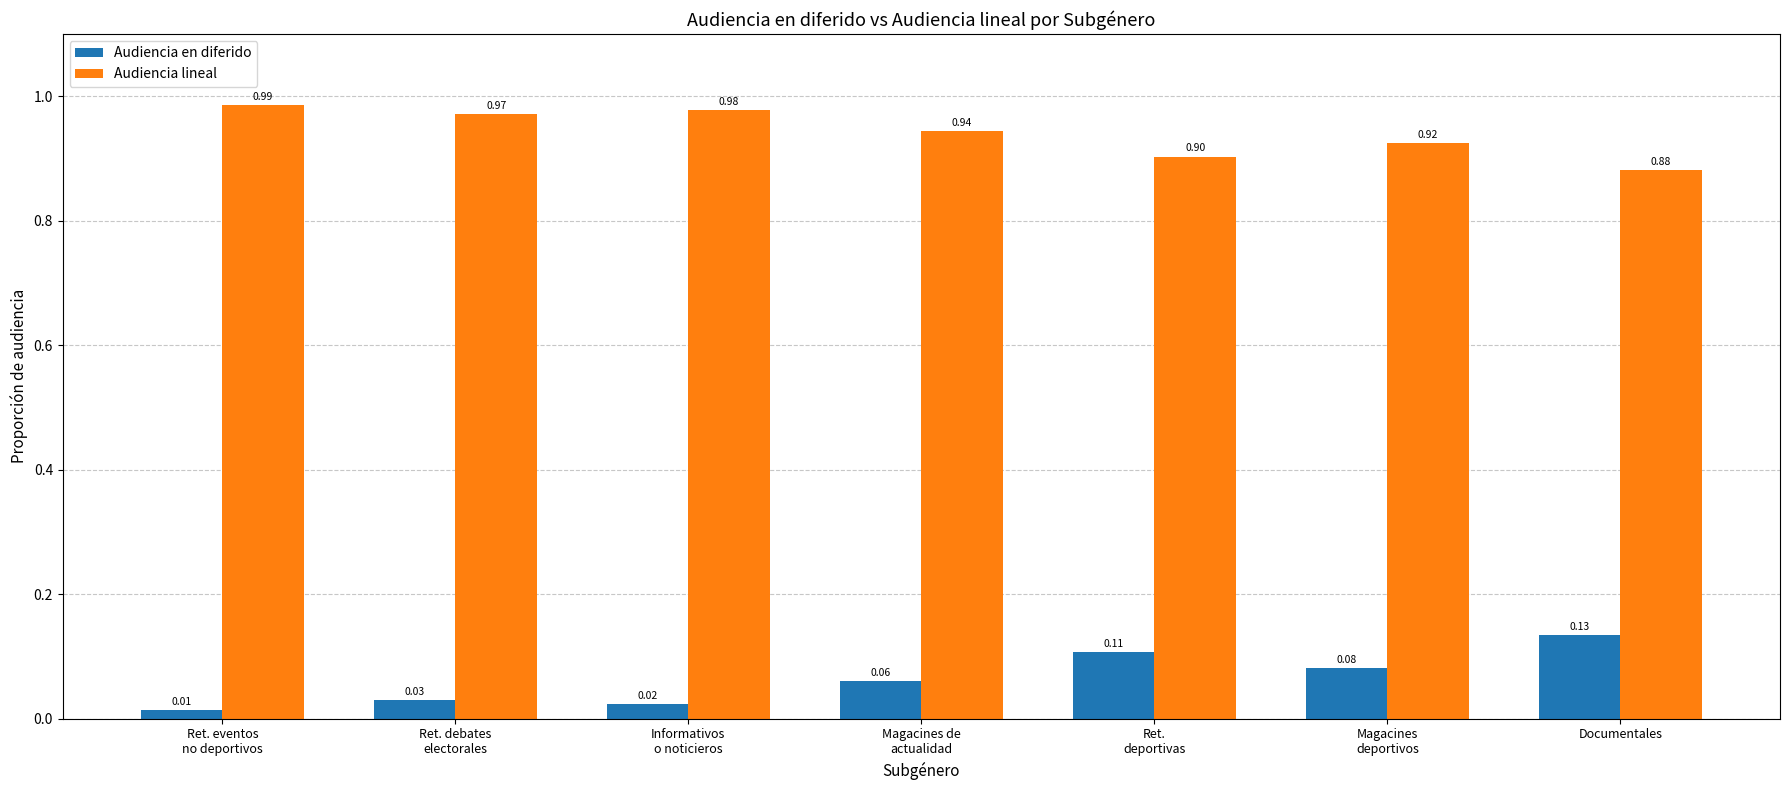

Which series has the largest total across all categories?

Audiencia lineal